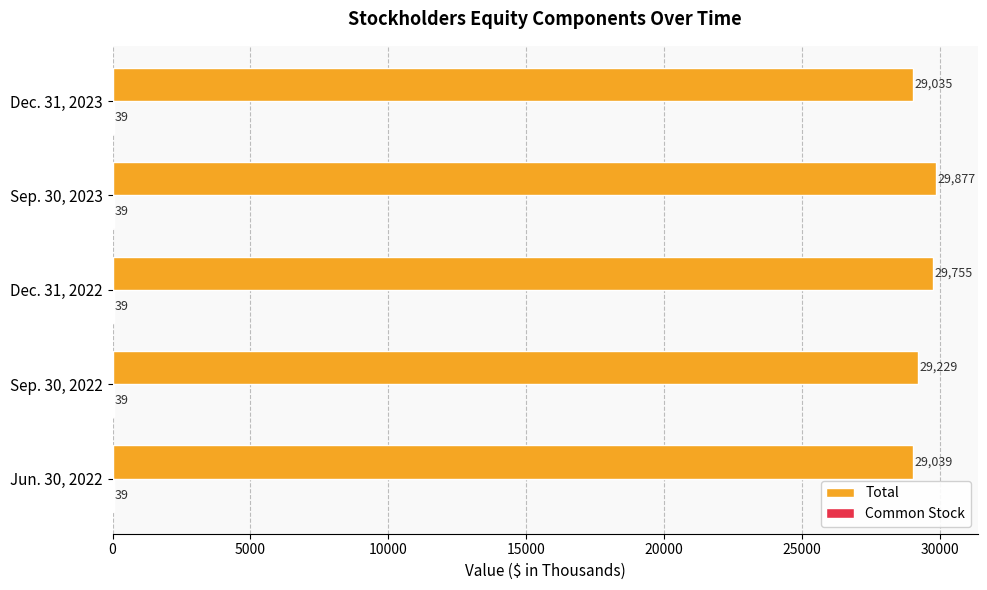

Is it true that Total equals 11457 at Jun. 30, 2022?

False